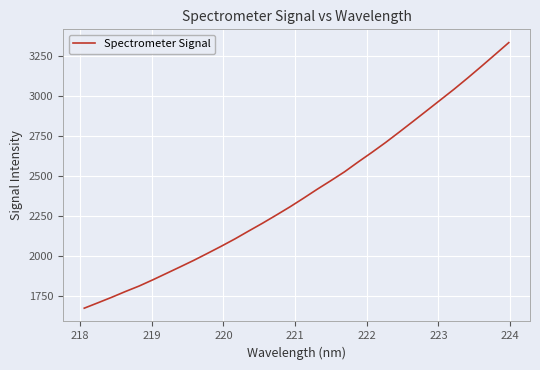

Reading right to left, what are all the values shown in this chart?

3335.7	3261.2	3187.2	3114.6	3044.0	2976.6	2909.3	2842.3	2775.9	2710.5	2648.6	2588.8	2527.0	2471.5	2417.5	2361.4	2306.8	2255.1	2204.5	2156.2	2107.0	2060.9	2016.6	1972.9	1931.6	1890.9	1850.4	1811.5	1777.2	1741.0	1706.7	1672.9